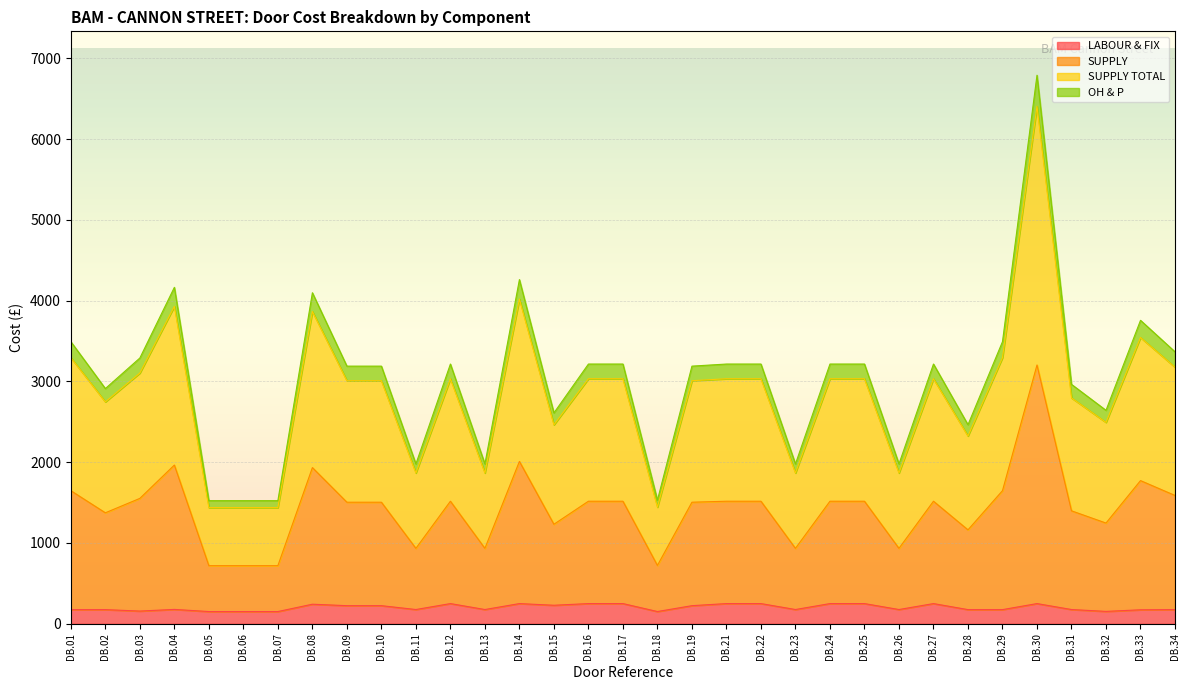

At which category is the sum across all series the highest?

DB.30